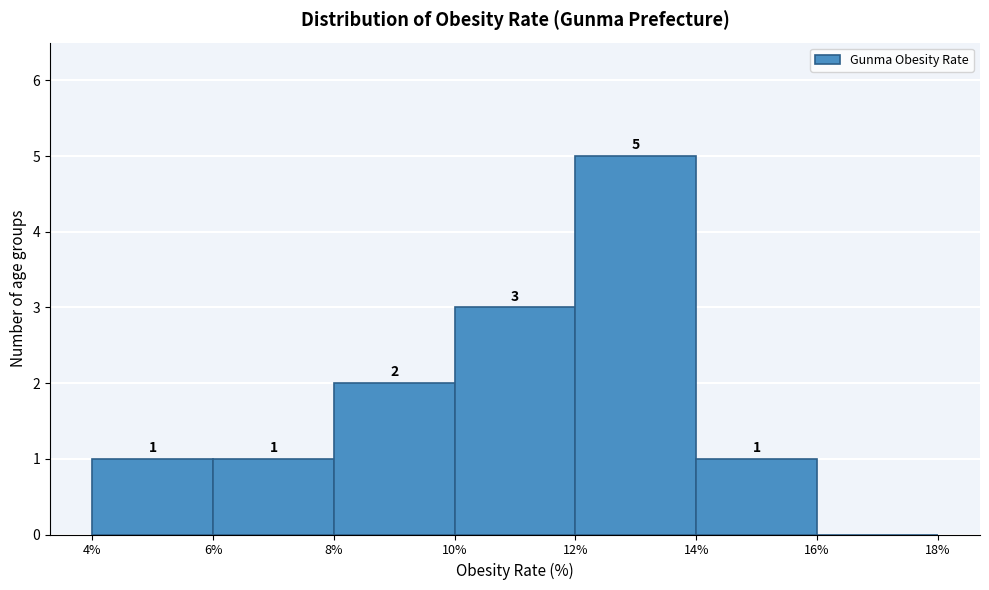

Which range on the x-axis has the tallest bar?

12% to 14%